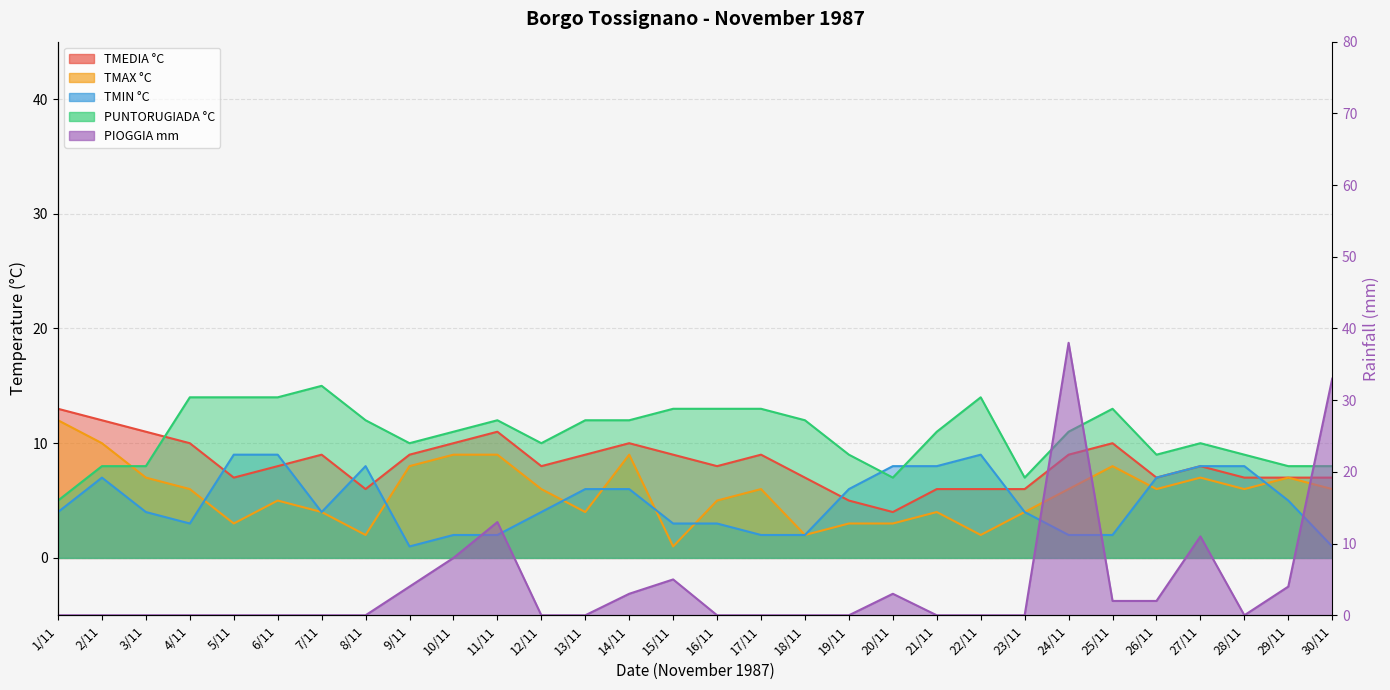

At which category is the sum across all series the highest?

24/11